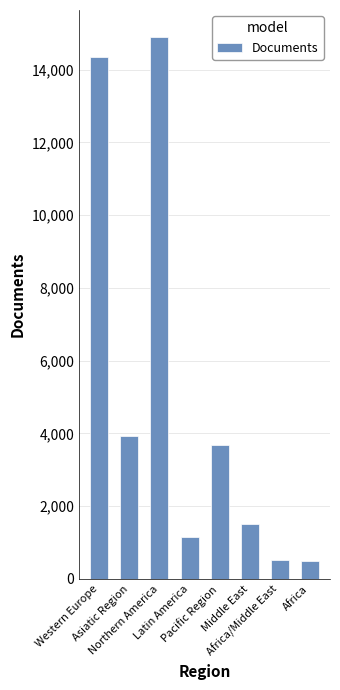

Are the bars horizontal?

No